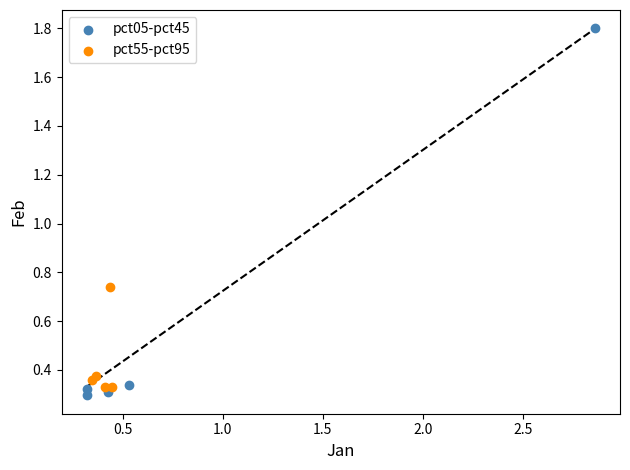

Which series reaches the maximum Y coordinate?

pct05-pct45